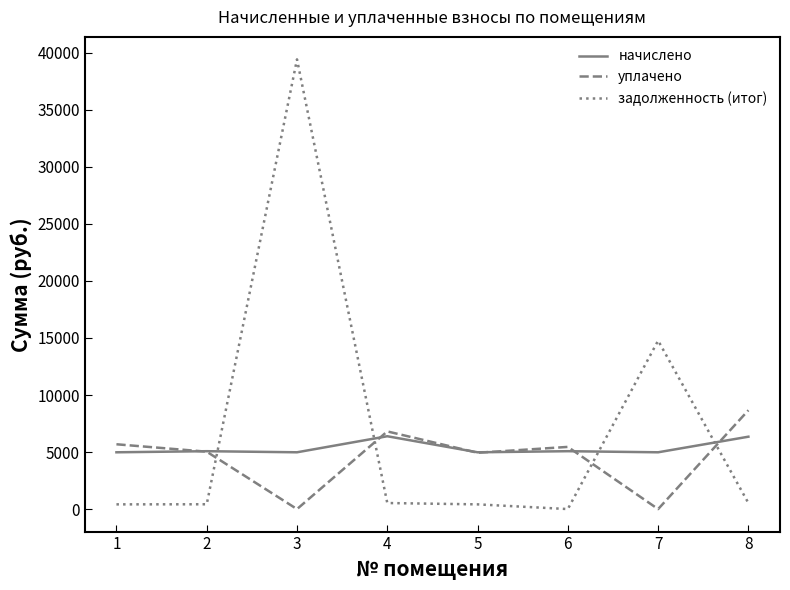

Which series has the largest range (max minus min)?

задолженность (итог)